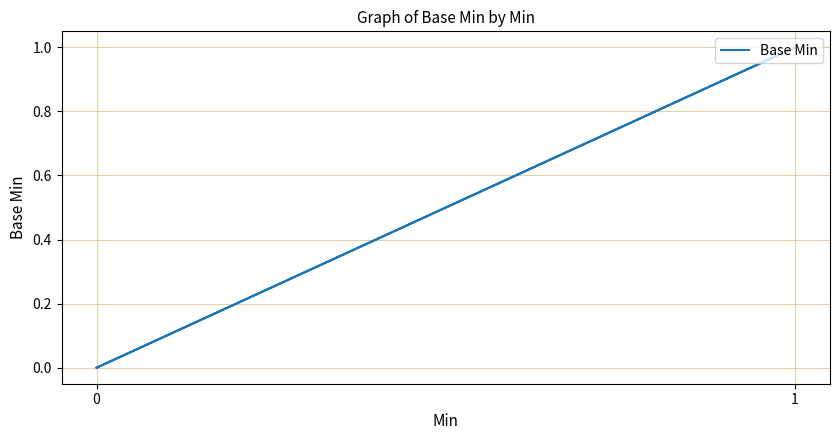

True or false: there are more than 0 points higher than both neighbors.

False